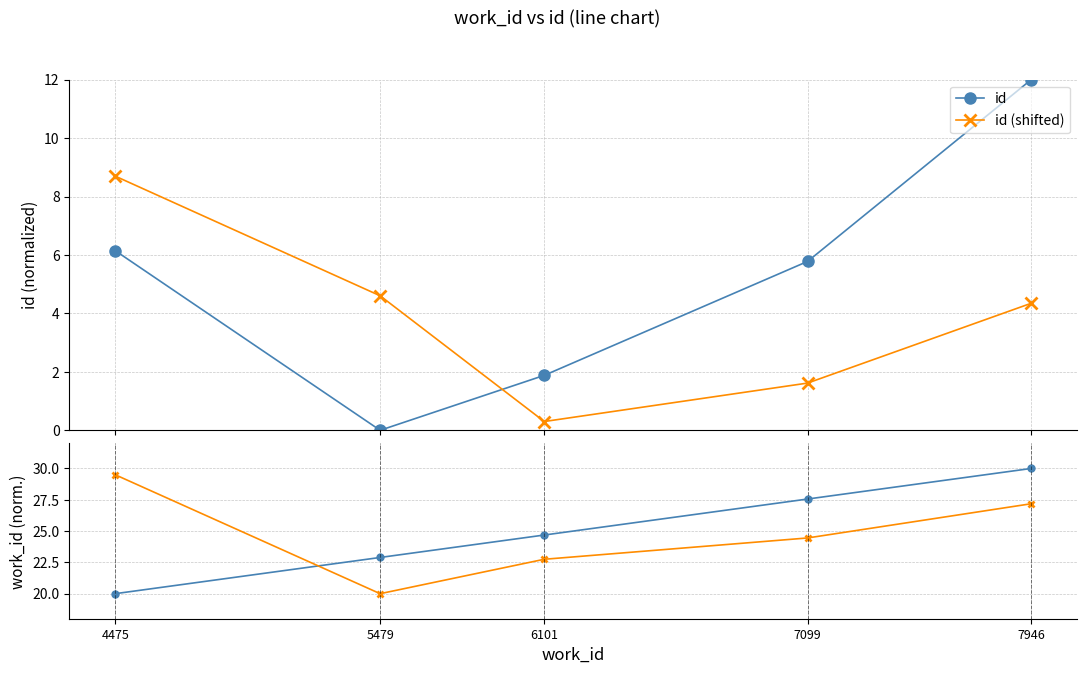

True or false: work_id and id (shifted) intersect in this chart.

False